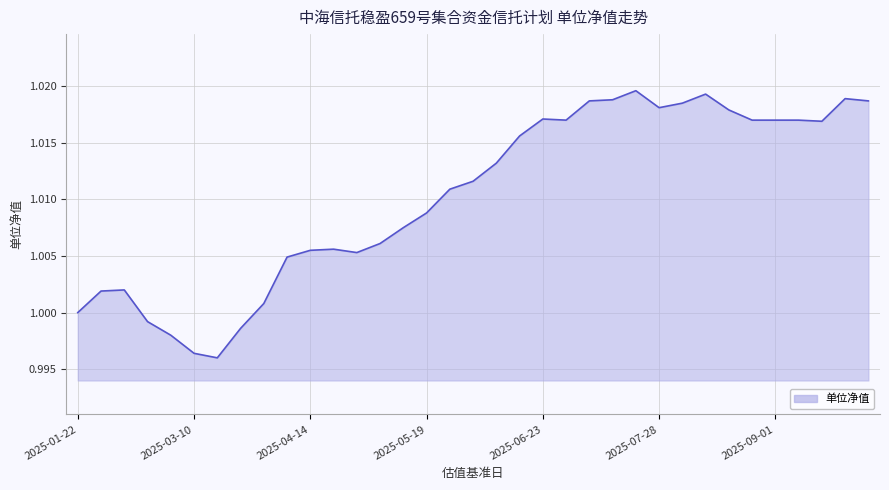

Is this an area chart (filled region under the line)?

Yes